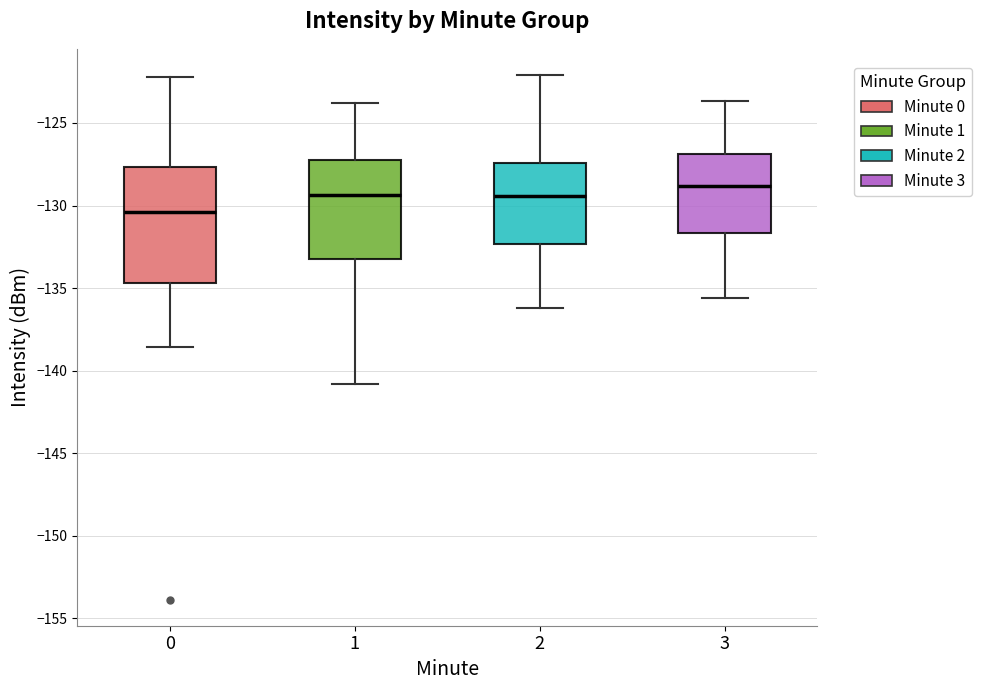

Which box's median line is the lowest?

0